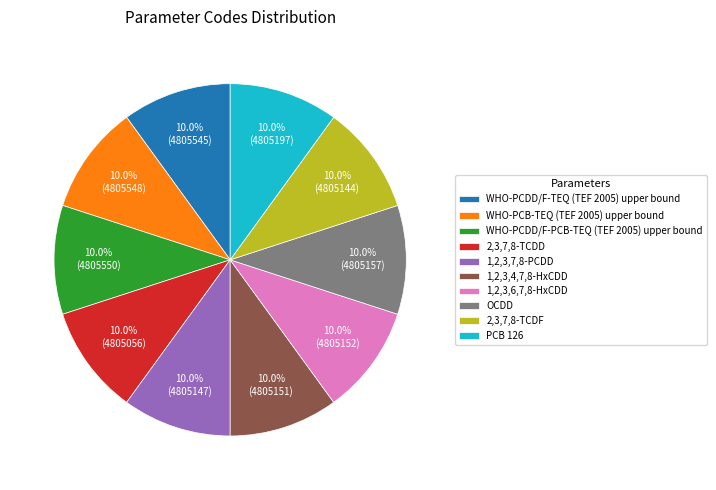

Is it true that WHO-PCDD/F-PCB-TEQ (TEF 2005) upper bound is 10% of the pie?

True